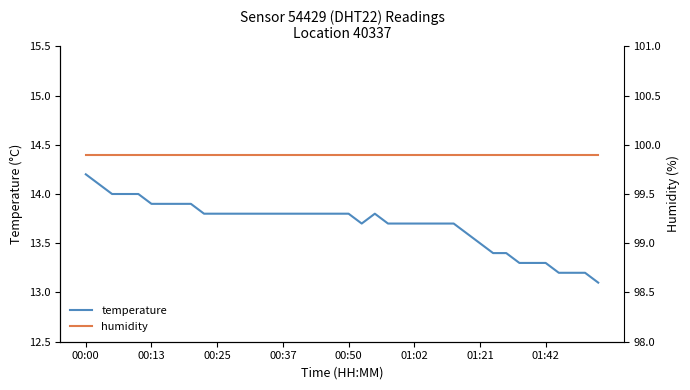

True or false: humidity and temperature intersect in this chart.

False